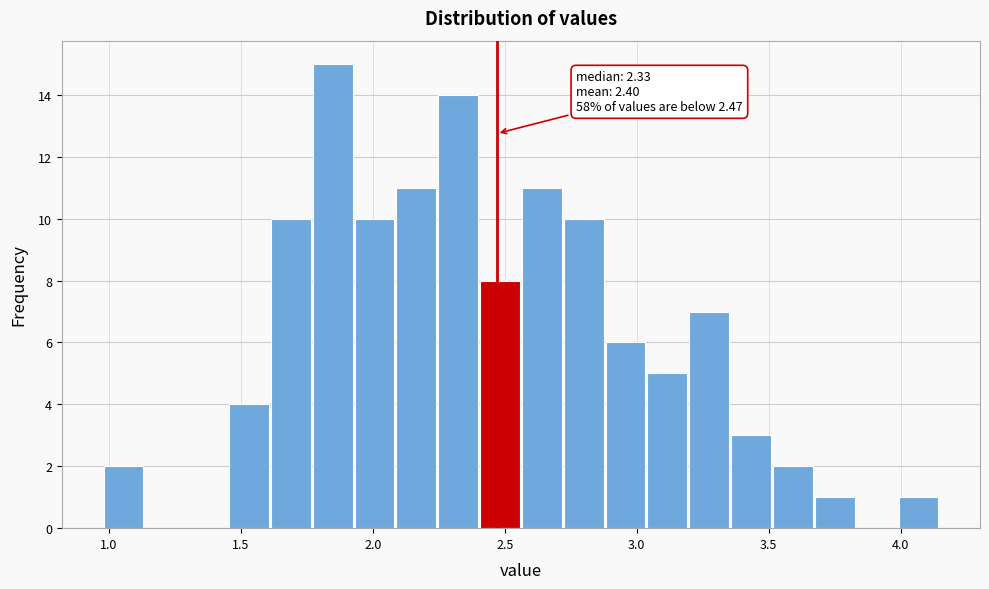

Around what value on the x-axis is the tallest bar? Give the approximate position of its centre, as read against the axis.

1.85